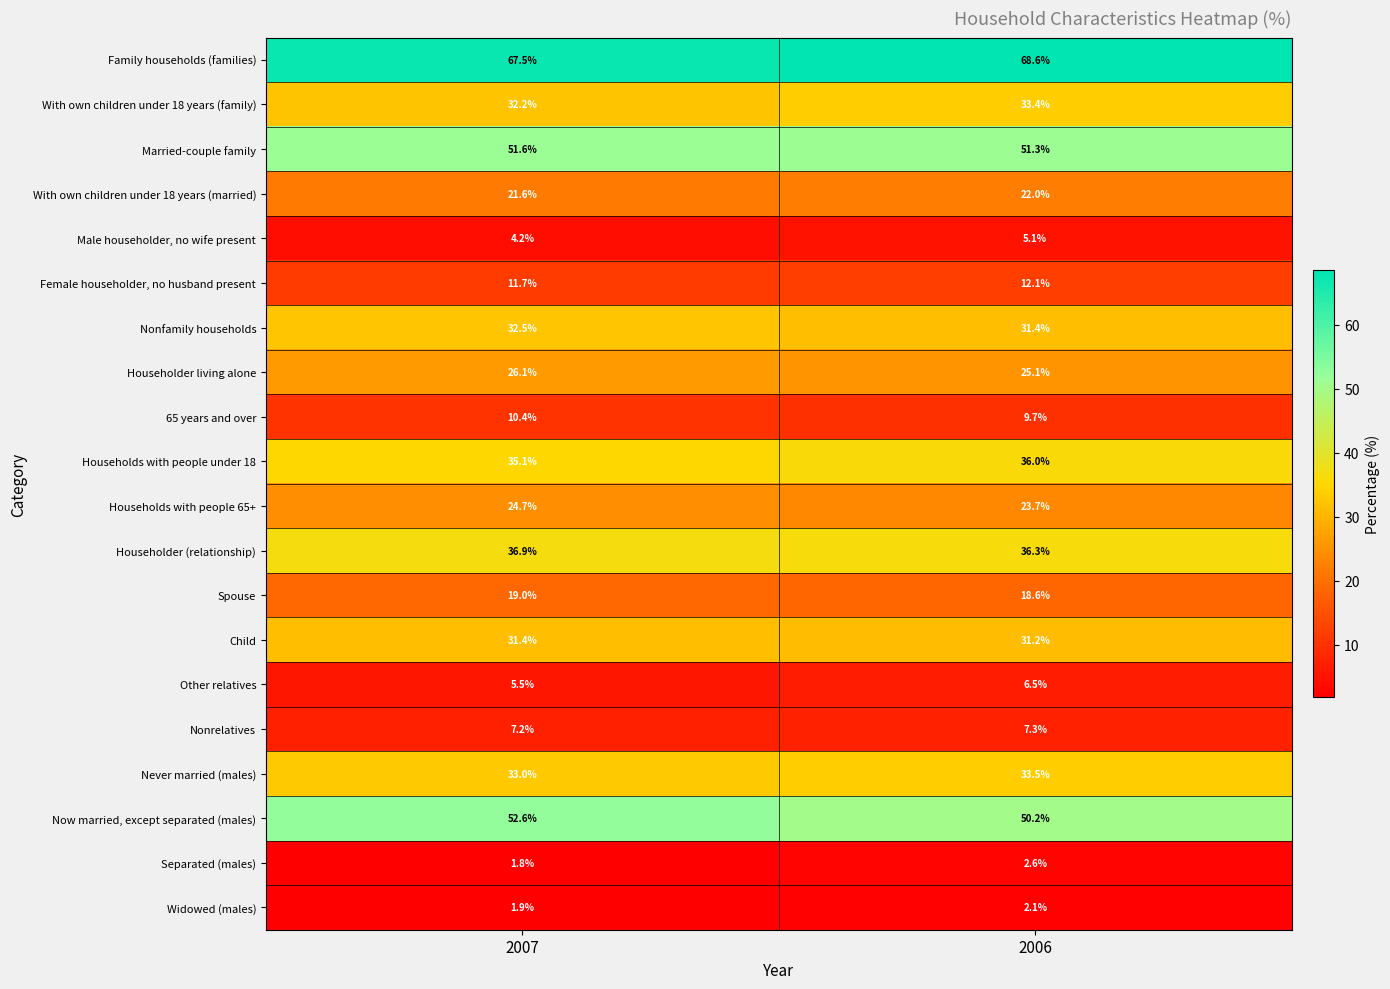

Where is Householder (relationship) nearest to the value 36?

2006